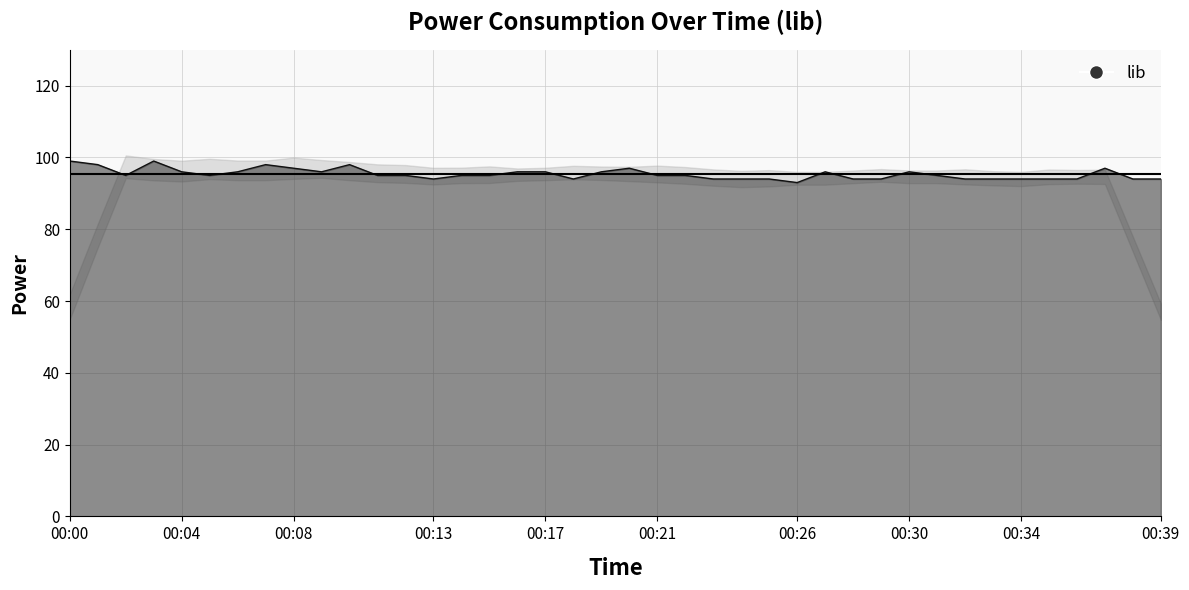

What is the difference between the maximum and minimum values?

6